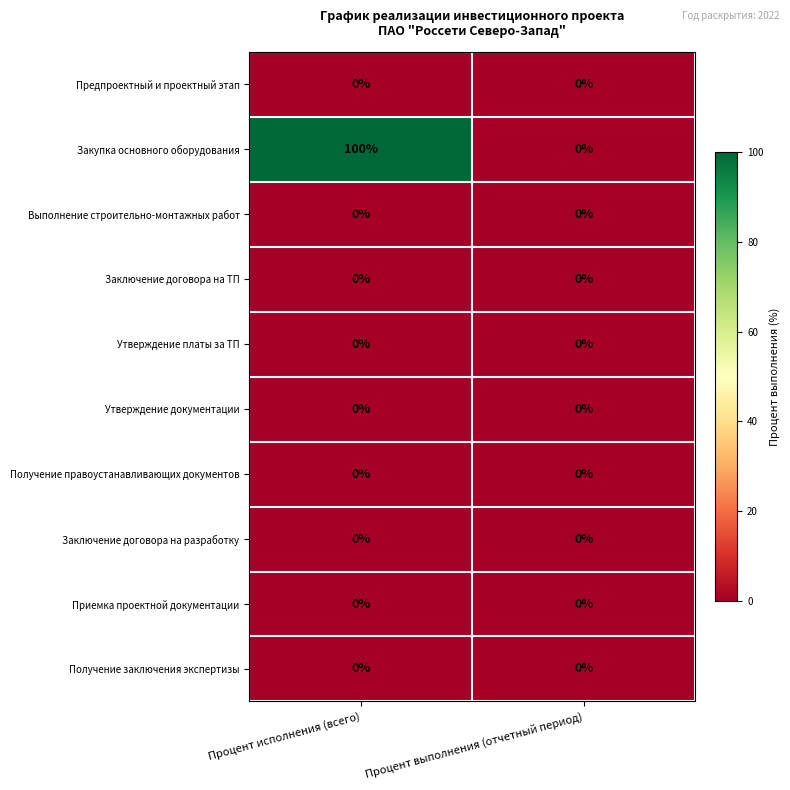

At which category is the sum across all series the highest?

Процент исполнения (всего)